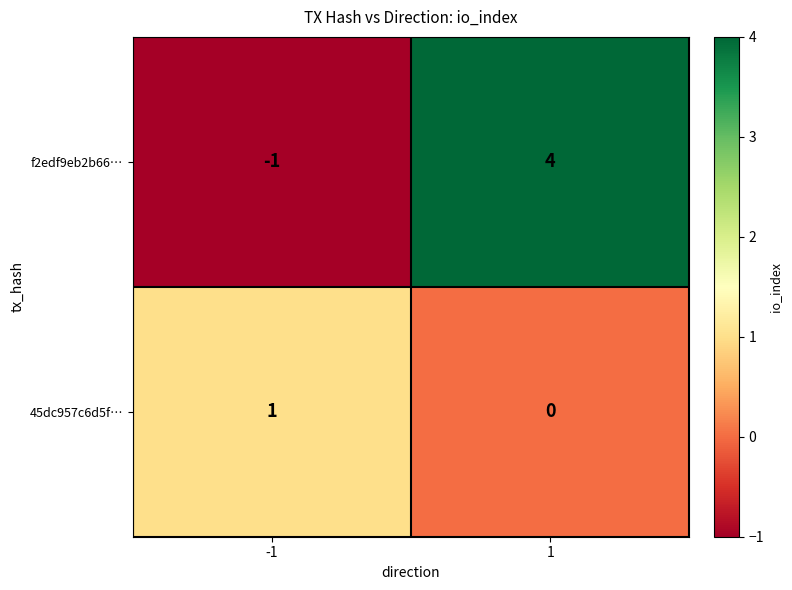

What is the sum of the f2edf9eb2b66… values at 1 and -1?

3